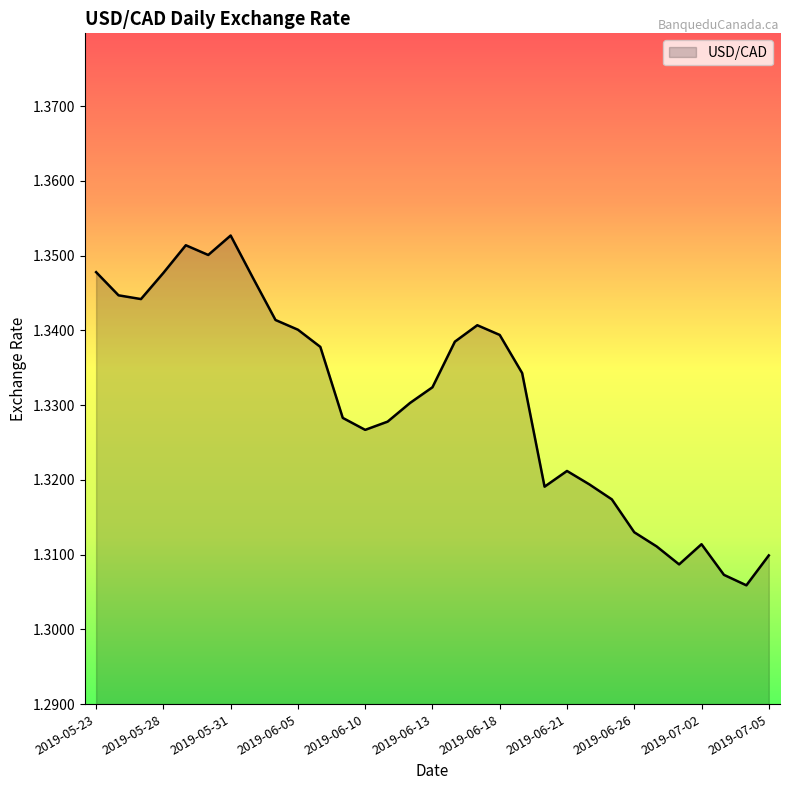

Reading left to right, what are all the values shown in this chart?

1.3	1.3	1.3	1.3	1.4	1.4	1.4	1.3	1.3	1.3	1.3	1.3	1.3	1.3	1.3	1.3	1.3	1.3	1.3	1.3	1.3	1.3	1.3	1.3	1.3	1.3	1.3	1.3	1.3	1.3	1.3